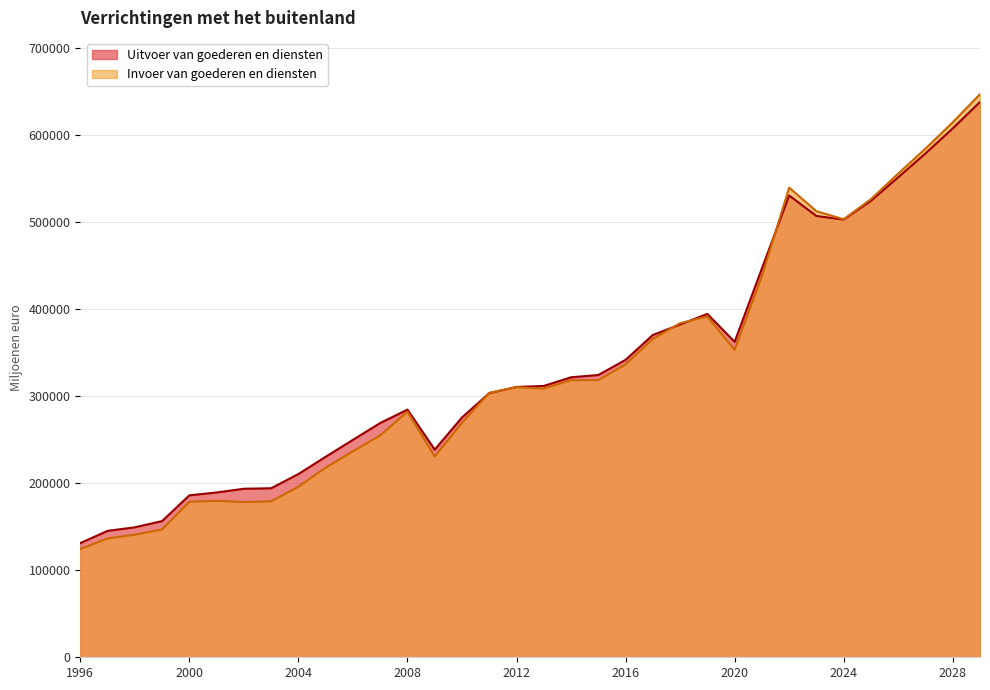

Read the Uitvoer van goederen en diensten value at 2011, to the nearest 50.

303400